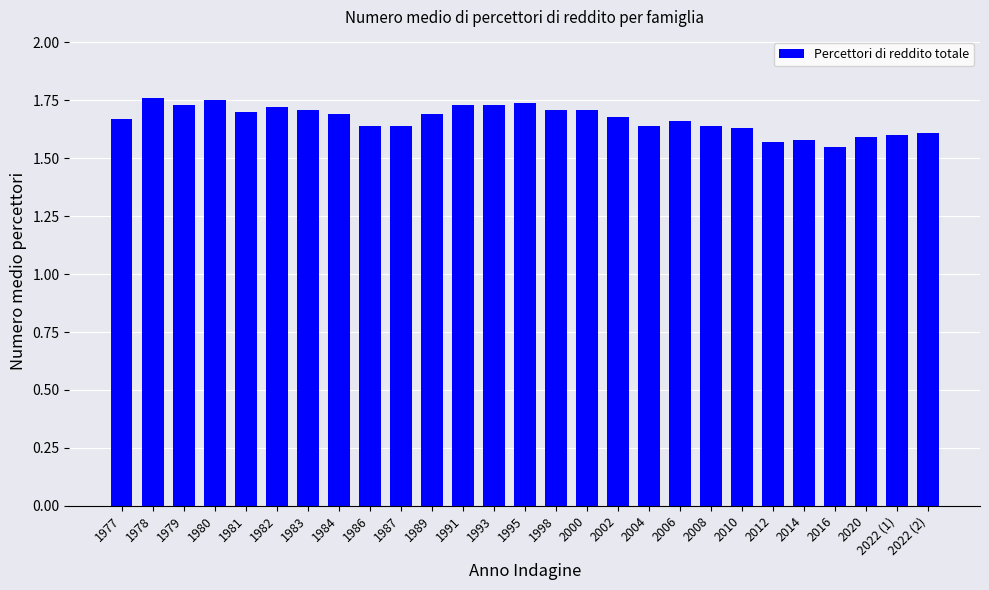

What position from the right is 2008?

8